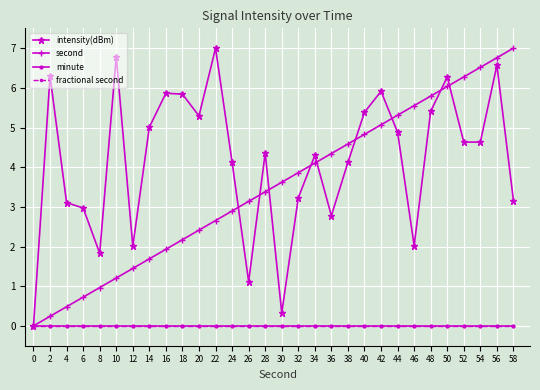

What is the difference between the second highest and minimum values in the intensity(dBm) series?

6.8